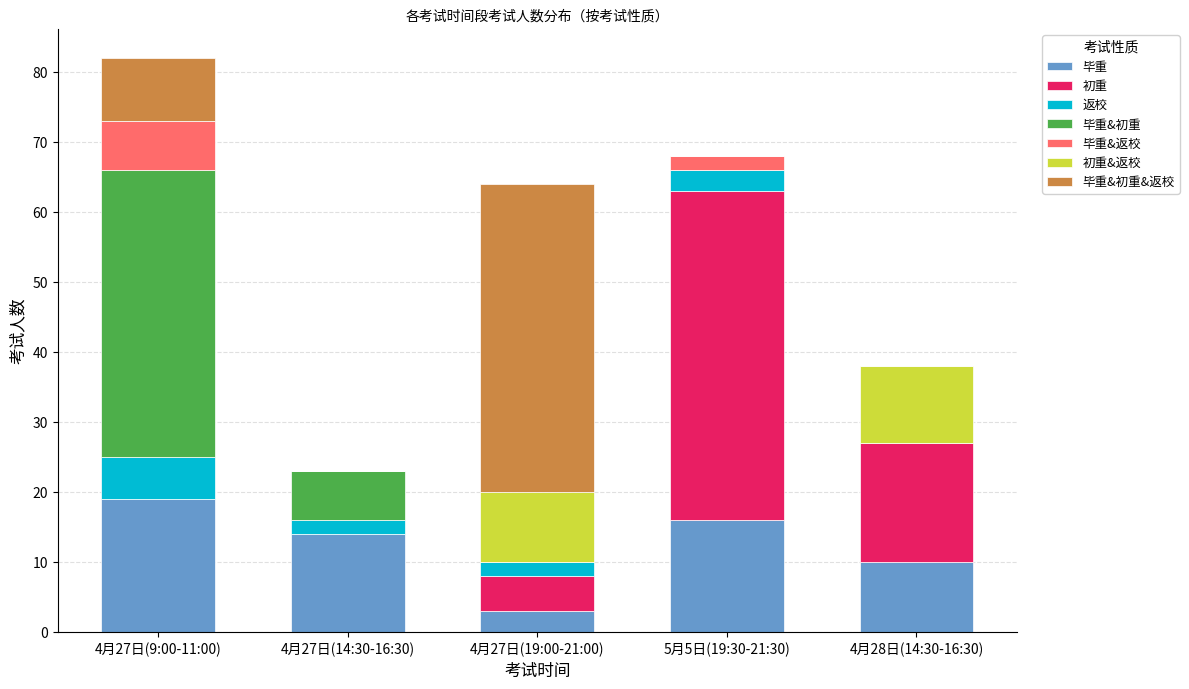

At which category is the sum across all series the highest?

4月27日(9:00-11:00)